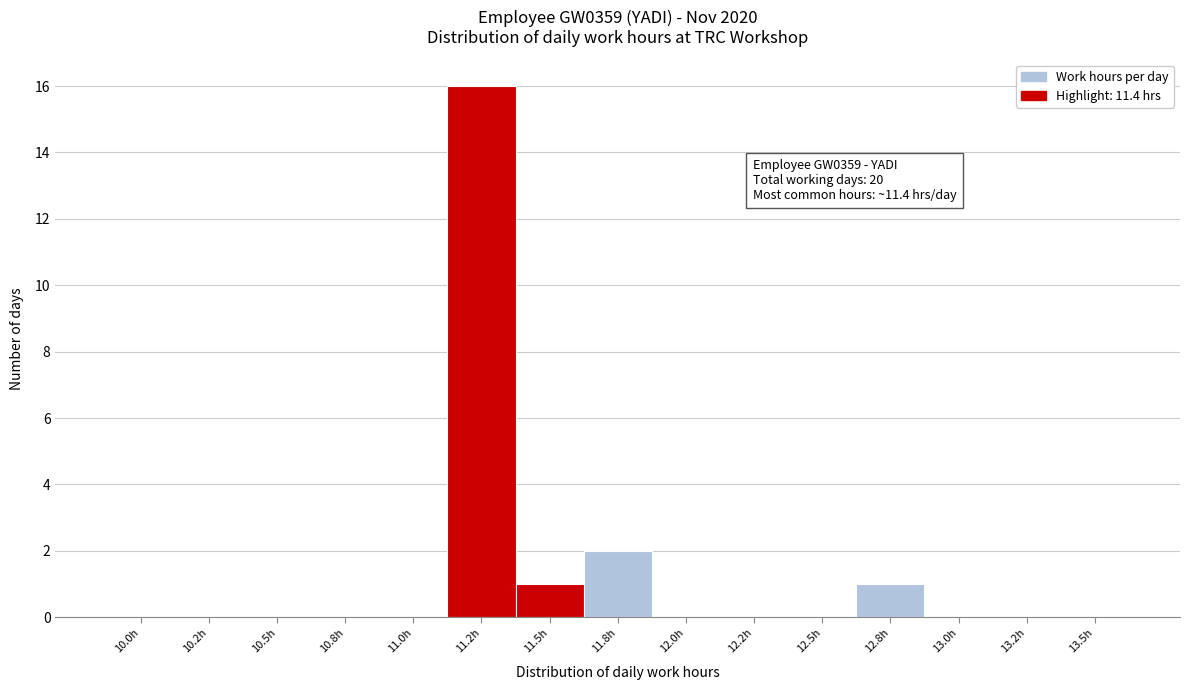

Reading right to left, list all the values displayed in this chart.

13.5h=0	13.2h=0	13.0h=0	12.8h=1	12.5h=0	12.2h=0	12.0h=0	11.8h=2	11.5h=1	11.2h=16	11.0h=0	10.8h=0	10.5h=0	10.2h=0	10.0h=0